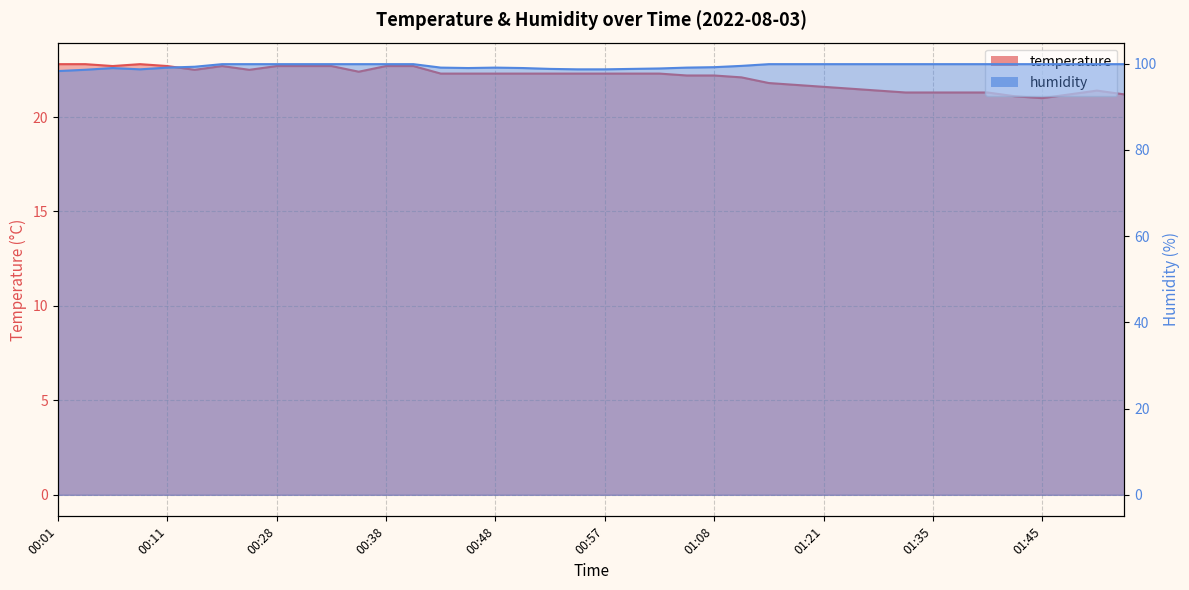

What is the minimum value for humidity?

98.3